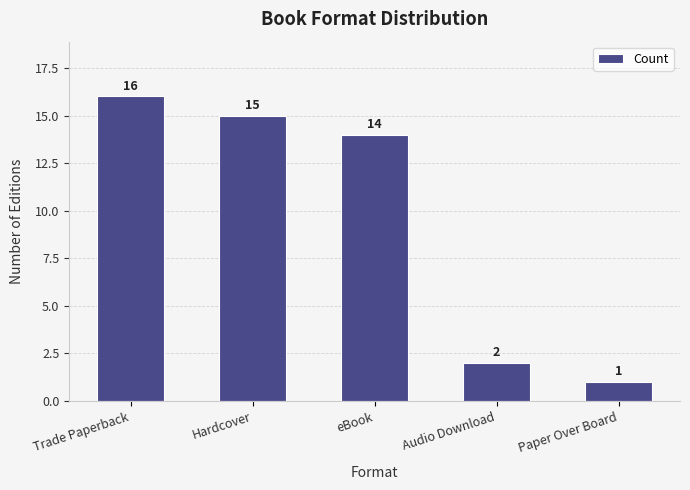

The chart shows a value of 1 at Paper Over Board. True or false?

True